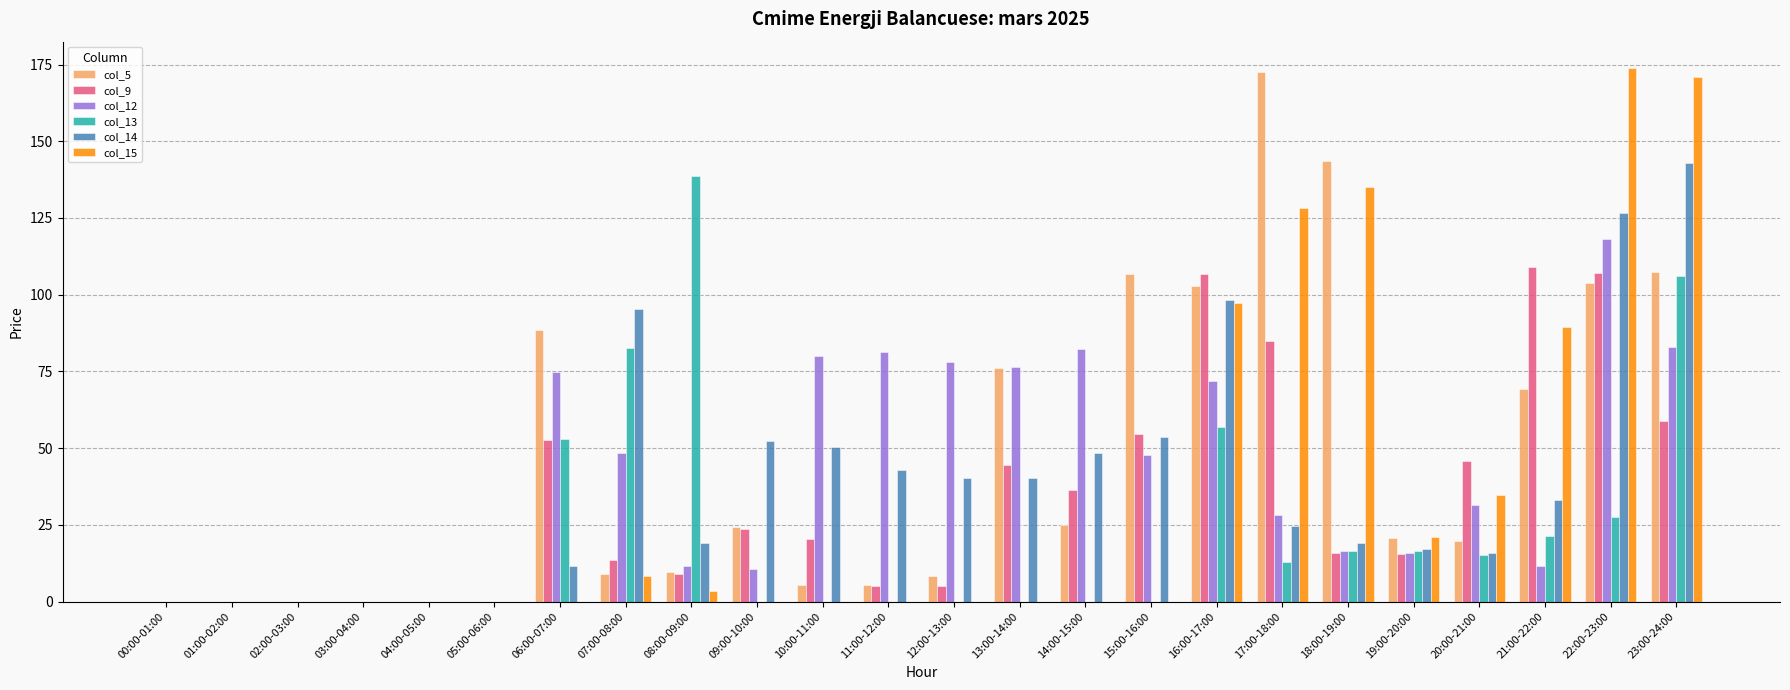

What is the total value across all series at 17:00-18:00?

451.5